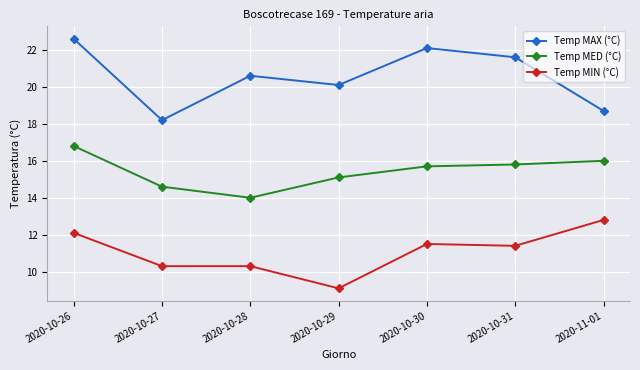

At which label does Temp MAX (°C) reach its minimum?

2020-10-27